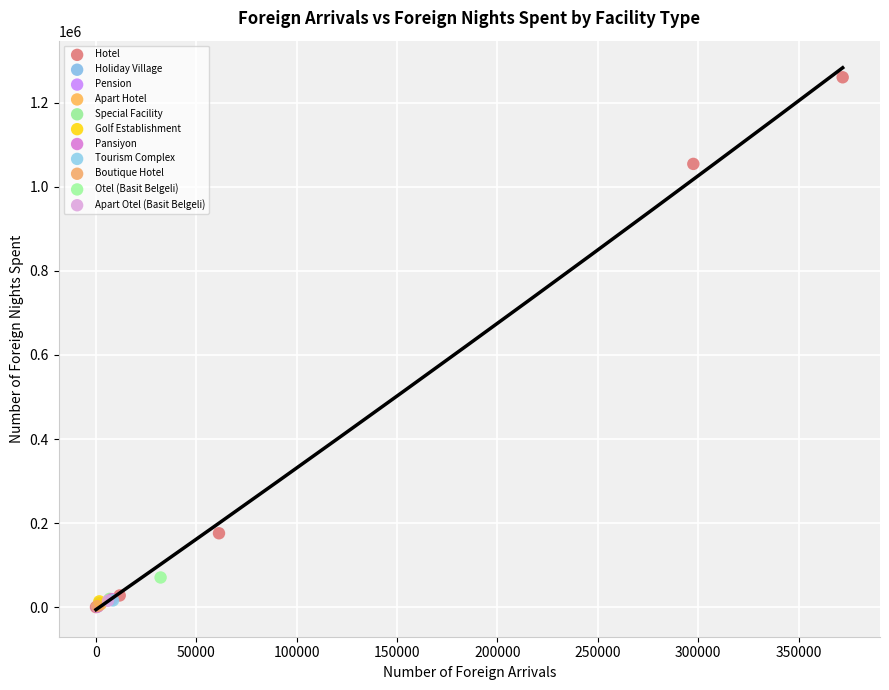

What are all the series names shown in the legend?

Hotel, Holiday Village, Pension, Apart Hotel, Special Facility, Golf Establishment, Pansiyon, Tourism Complex, Boutique Hotel, Otel (Basit Belgeli), Apart Otel (Basit Belgeli)